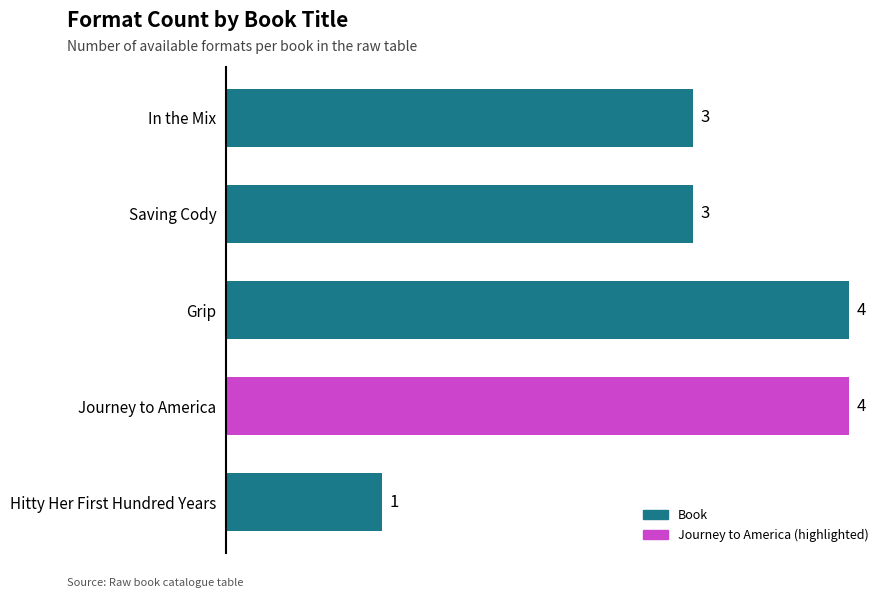

What is the value of the 3rd bar from the top?

4